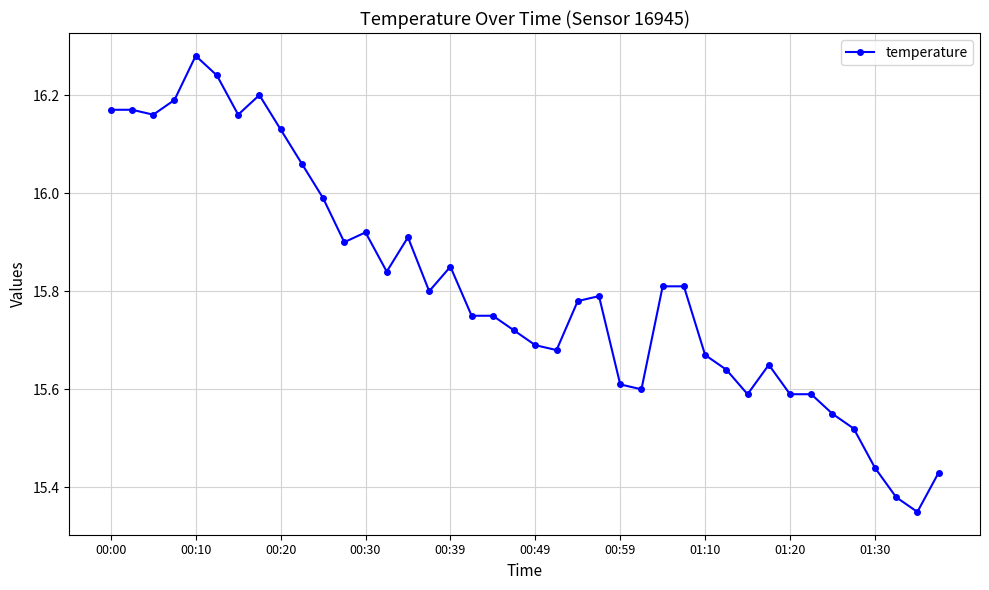

What is the difference between the maximum and minimum values?

0.9